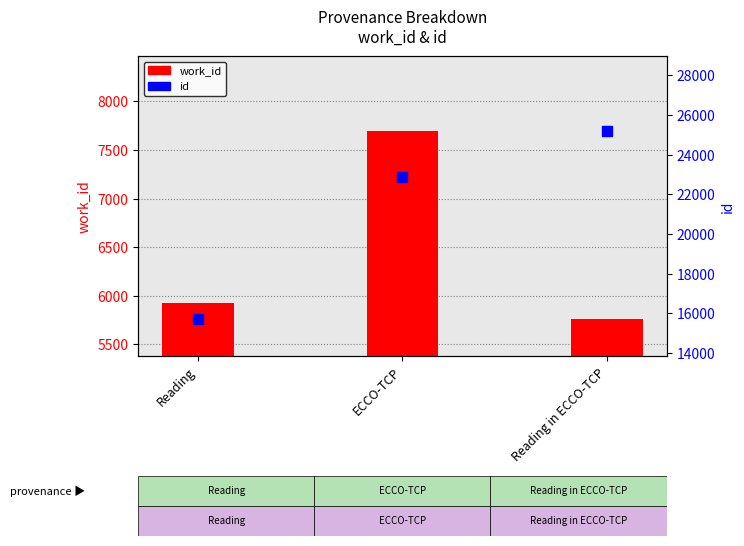

At how many categories does at least one series exceed 9880?

3